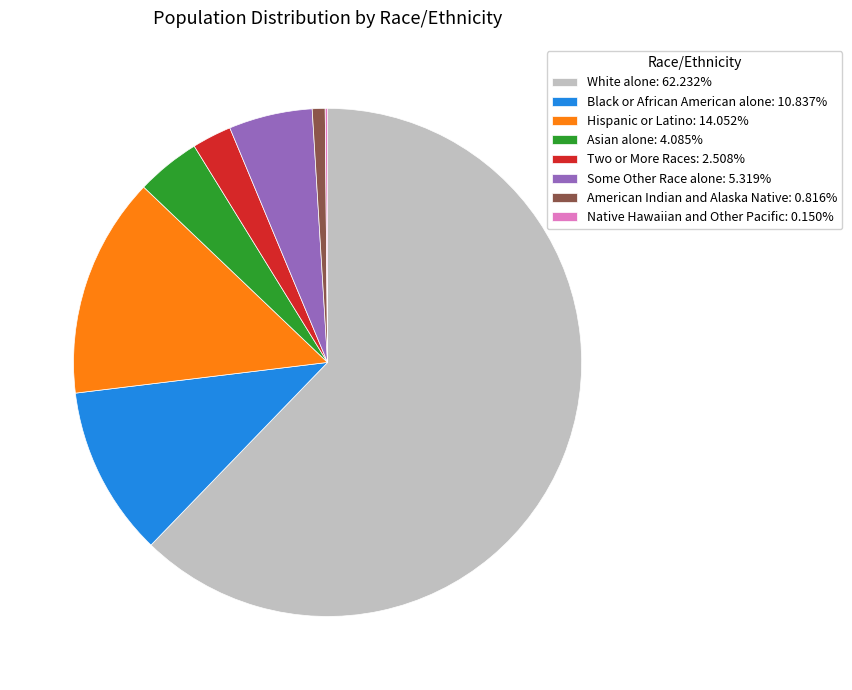

Approximately how many times larger is the value at White alone: 62.232% compared to Black or African American alone: 10.837%?

5.7